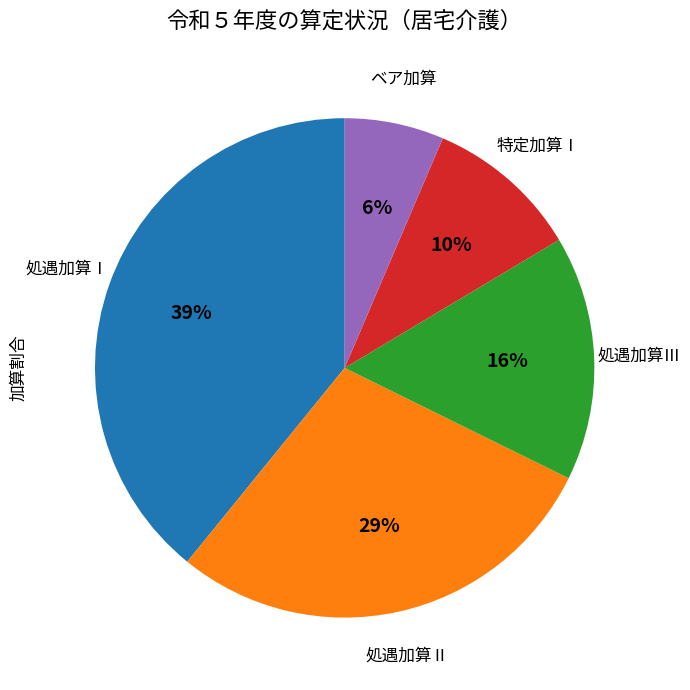

Is there a majority slice in this chart?

No